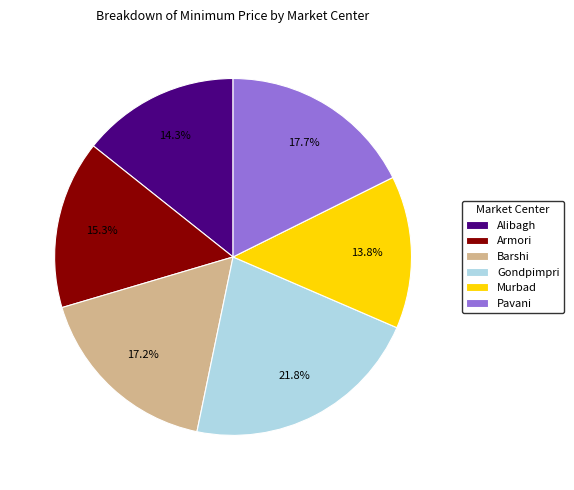

Which category has the biggest portion of the pie?

Gondpimpri